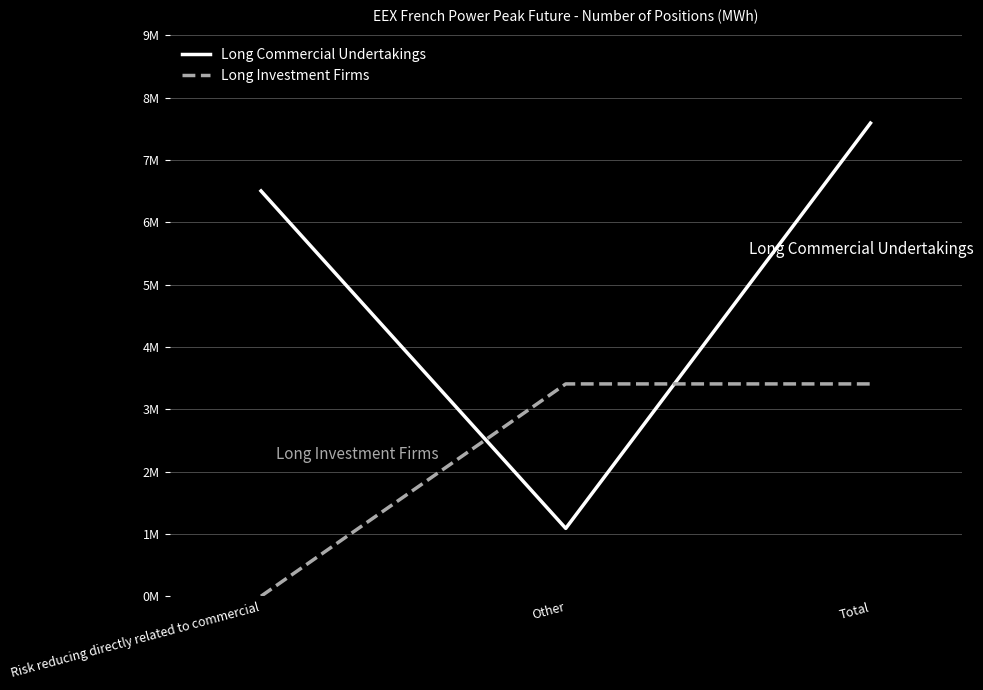

What is the total value across all series at Risk reducing directly related to commercial?

6504708